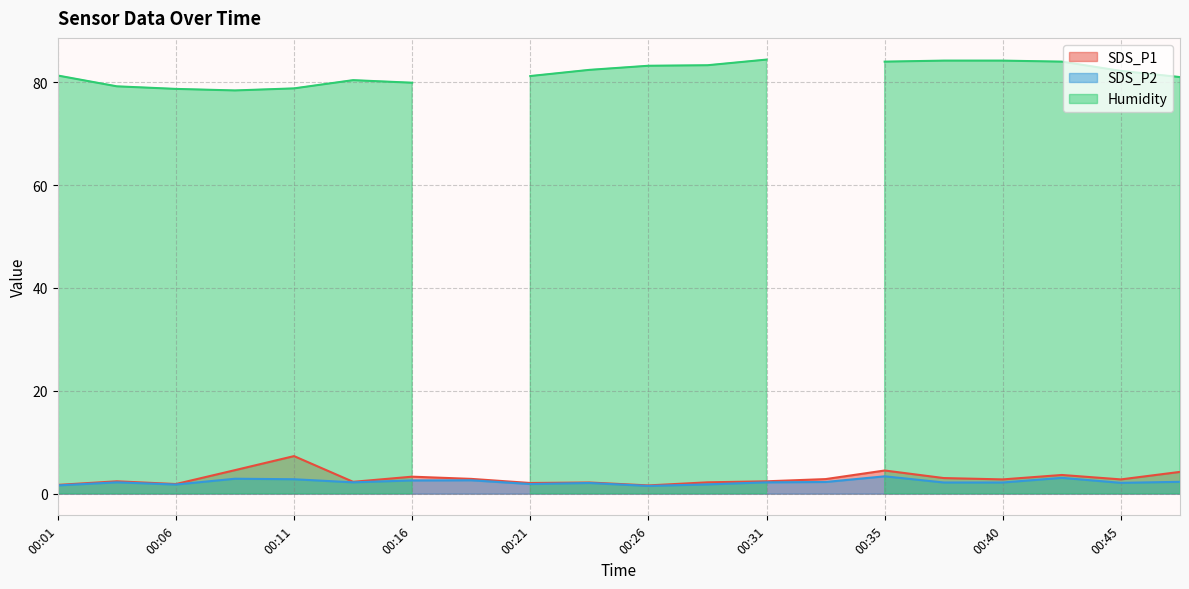

The SDS_P1 series shows 1.0 at 00:23. True or false?

False